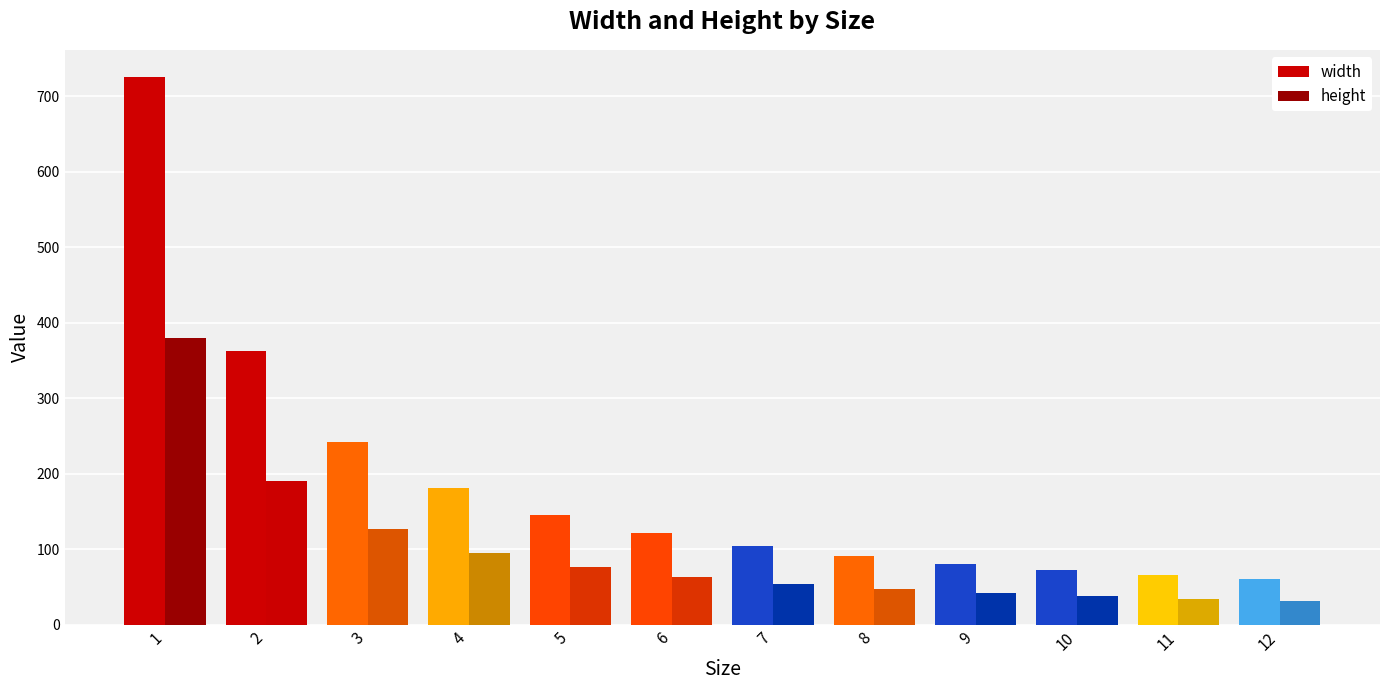

The width series shows 65.9 at 11. True or false?

True